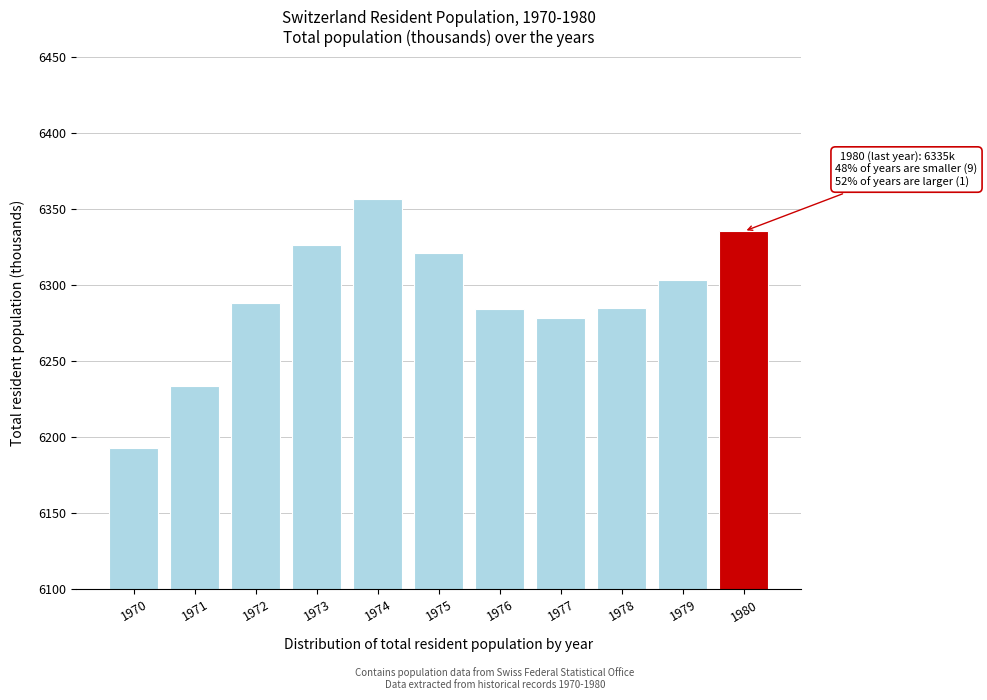

Which category has the lowest value across all series?

1970